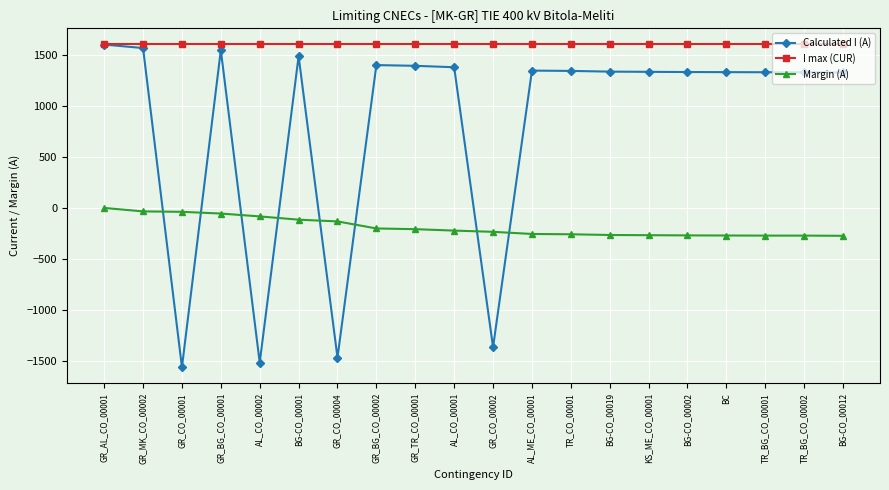

At which label does Calculated I (A) first exceed 1334?

GR_AL_CO_00001